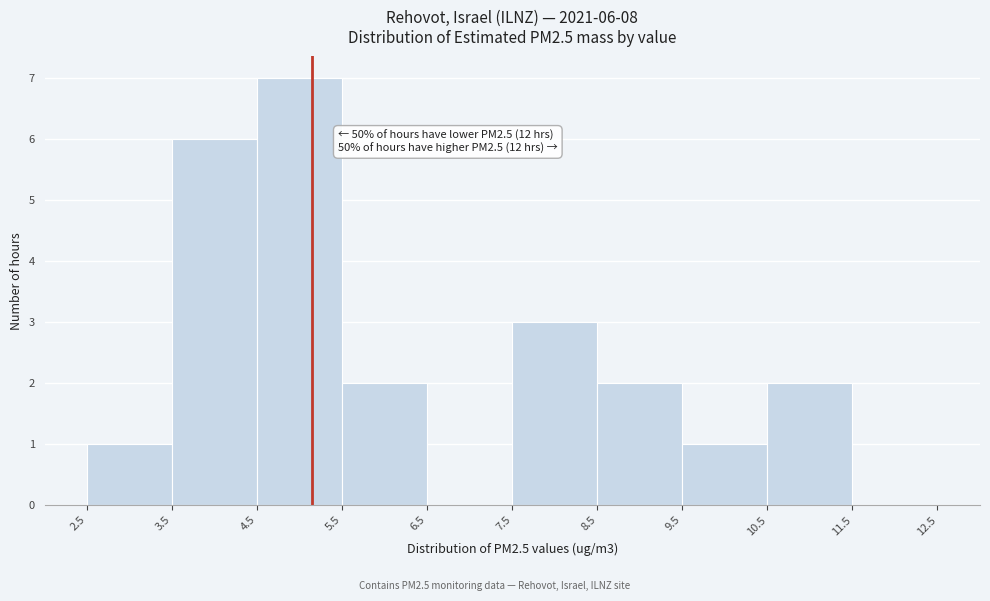

Over which range of the x-axis is the bar tallest?

4.5 to 5.5